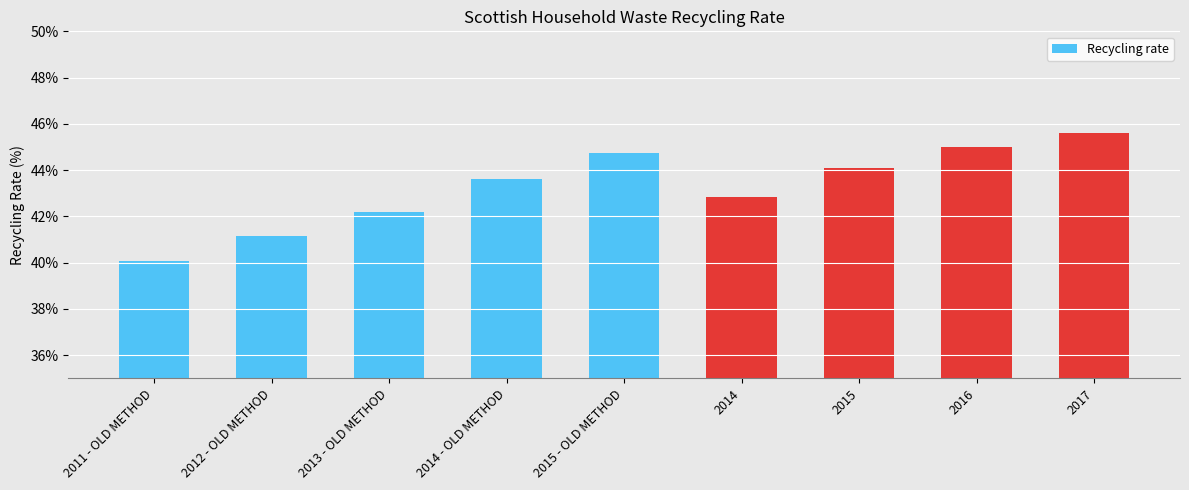

Which has a higher value, 2012 - OLD METHOD or 2011 - OLD METHOD?

2012 - OLD METHOD